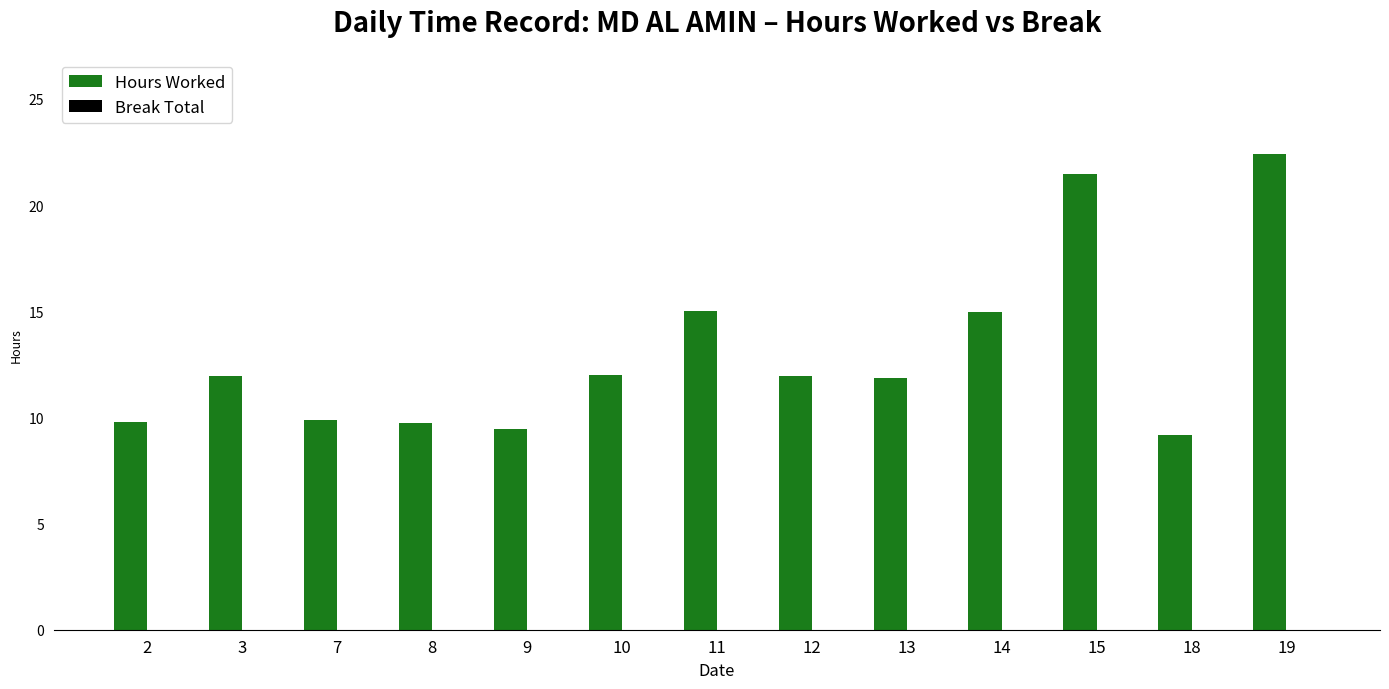

What is the difference between the values at 15 and 19?

0.9